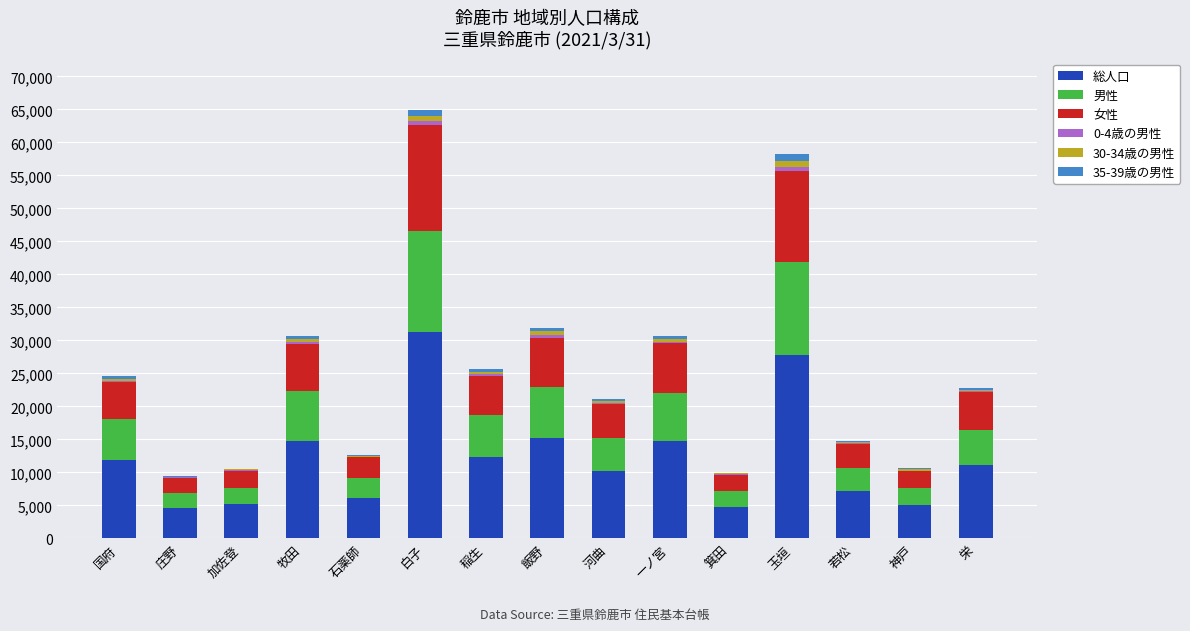

Which category has the highest value in the 総人口 series?

白子